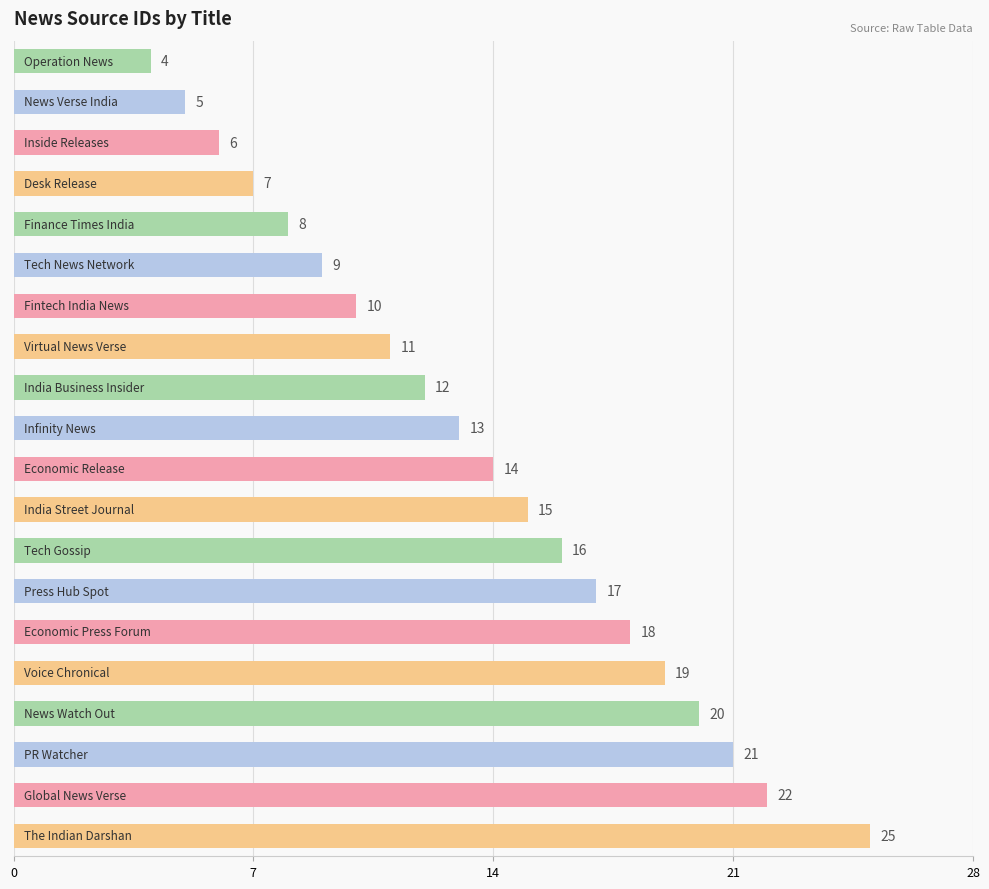

How many values are below 14?

10